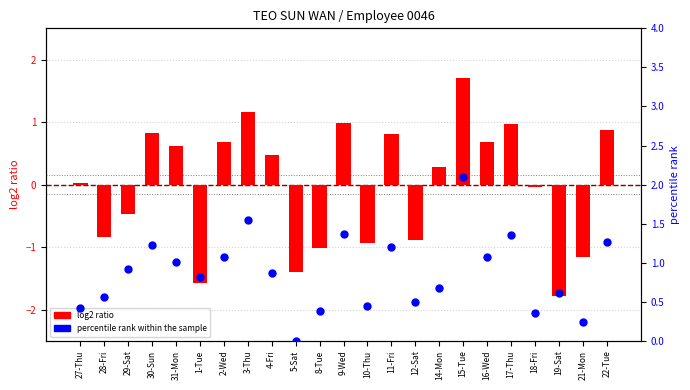

Which series contains the highest Y value?

percentile rank within the sample